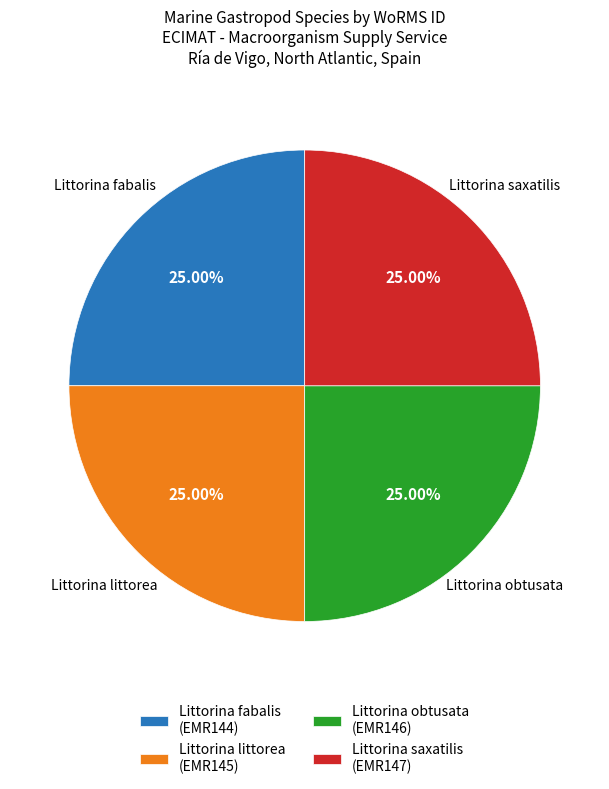

What percentage is the Littorina fabalis (EMR144) slice, to the nearest percent?

25%